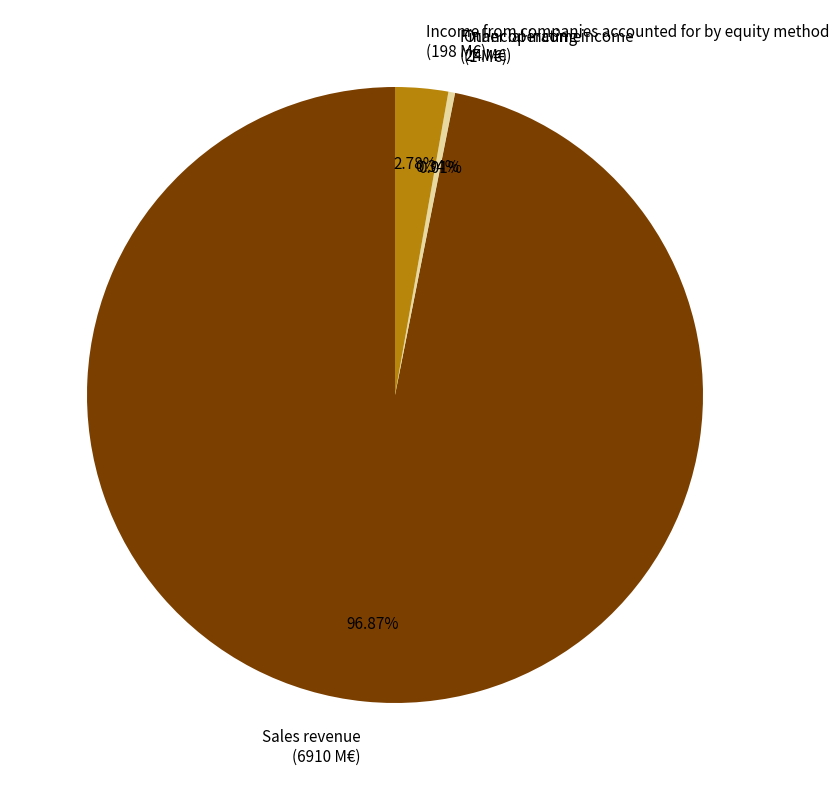

Is the sum of Sales revenue (6910 M€) and Financial income (24 M€) greater than half?

Yes